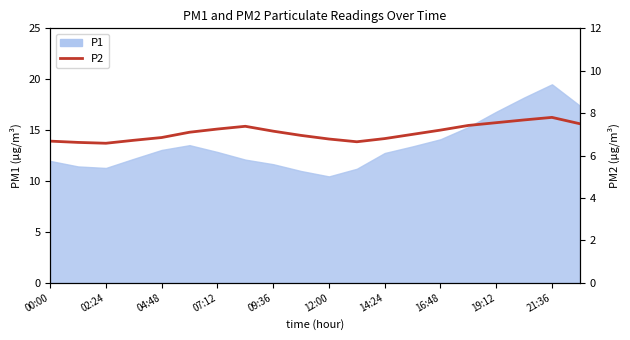

How many data points does each series have?

20